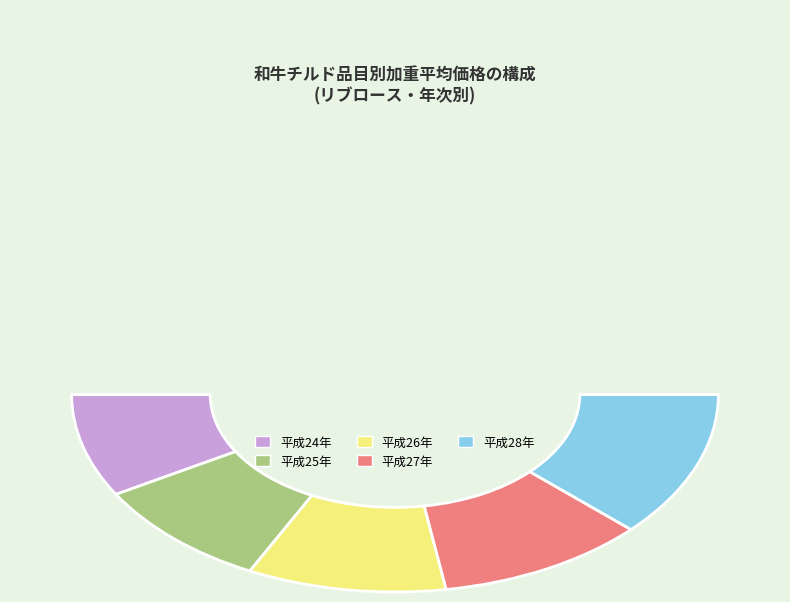

To the nearest percent, what is the average slice percentage?

20%